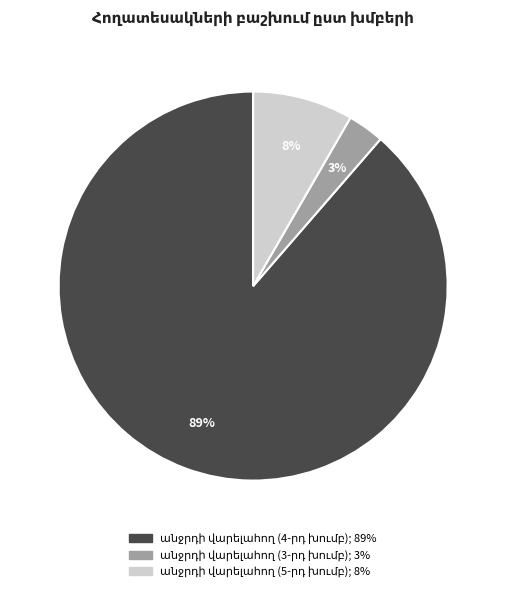

To the nearest percent, what is the difference between the largest and smallest slice percentages?

86%